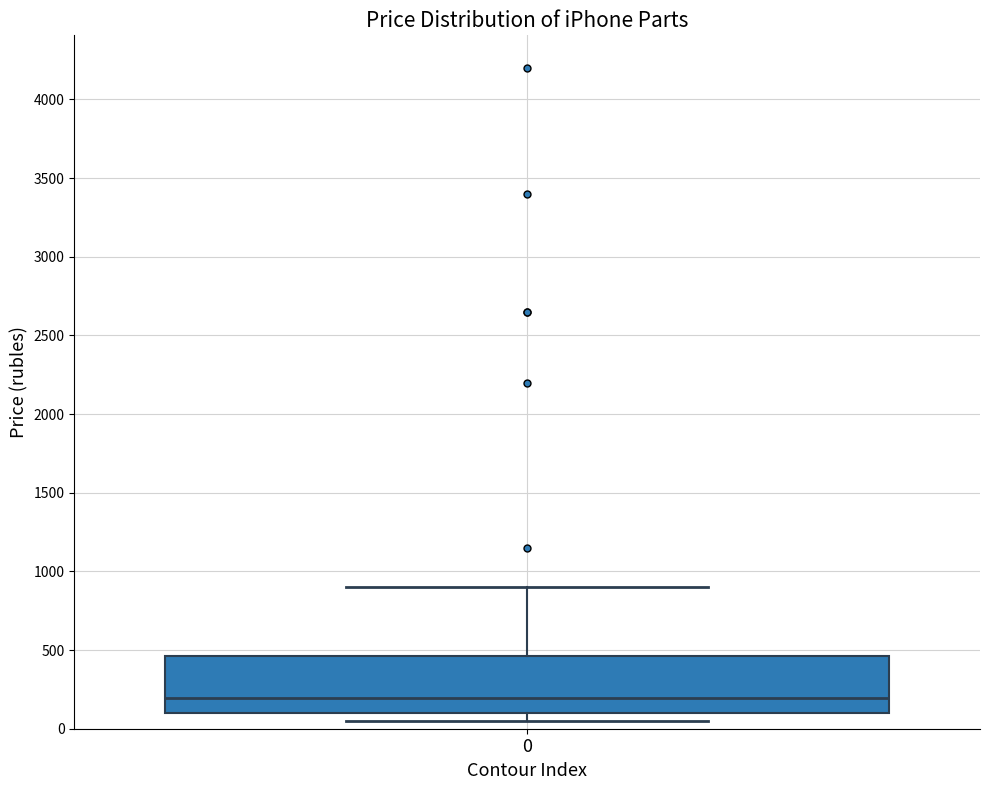

Read this box plot against the y-axis: the position of the median line, the range covered by the box, and the ends of both whiskers. The values are not printed on the chart, so give them approximately, as read against the axis.

median 200, box 100 to 450, whiskers 50 to 900